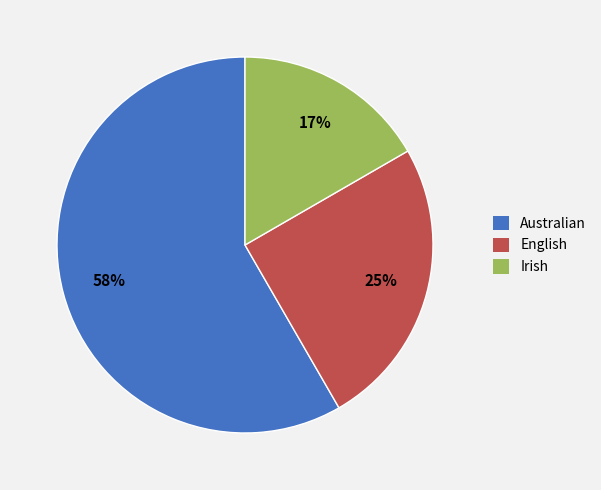

To the nearest percent, what portion does English represent?

25%